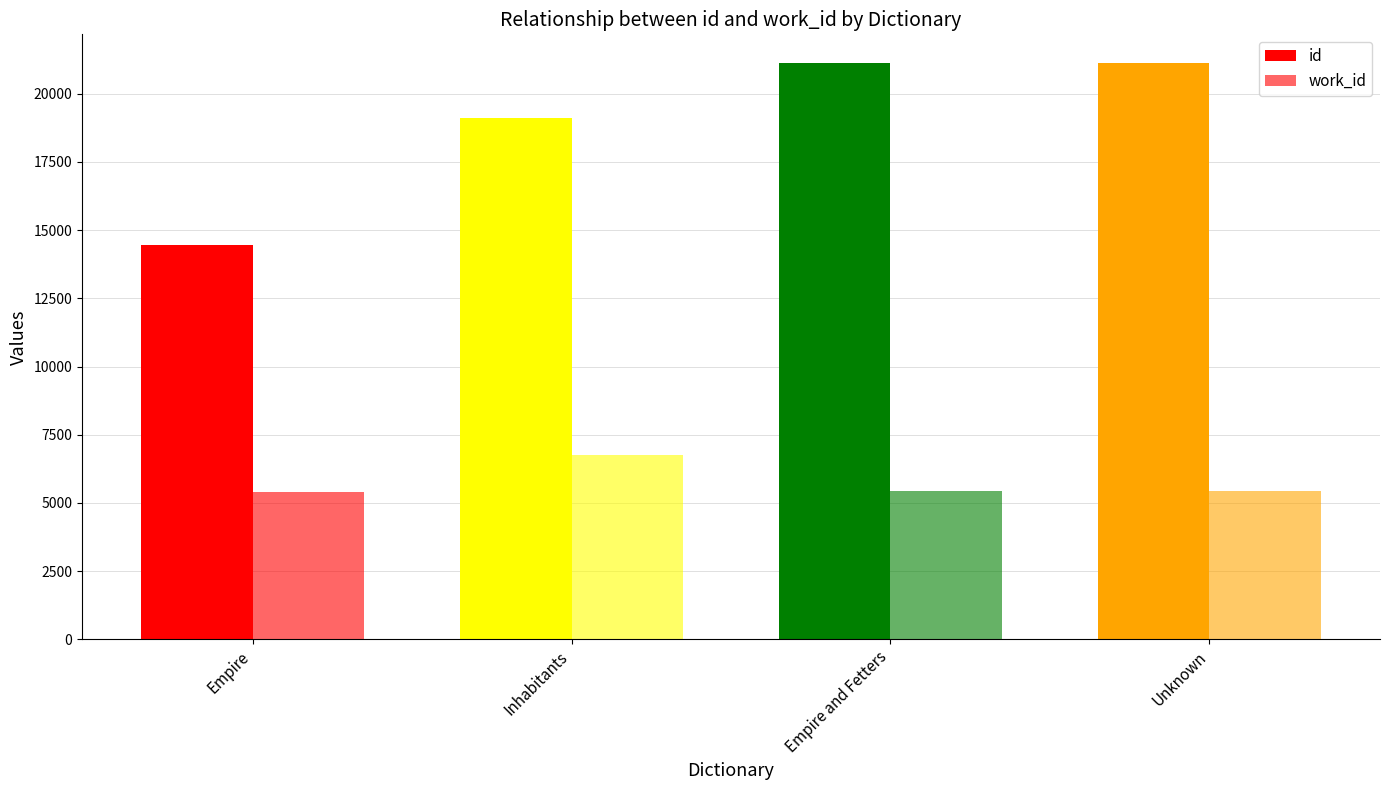

How many data points in work_id are less than 5452?

1